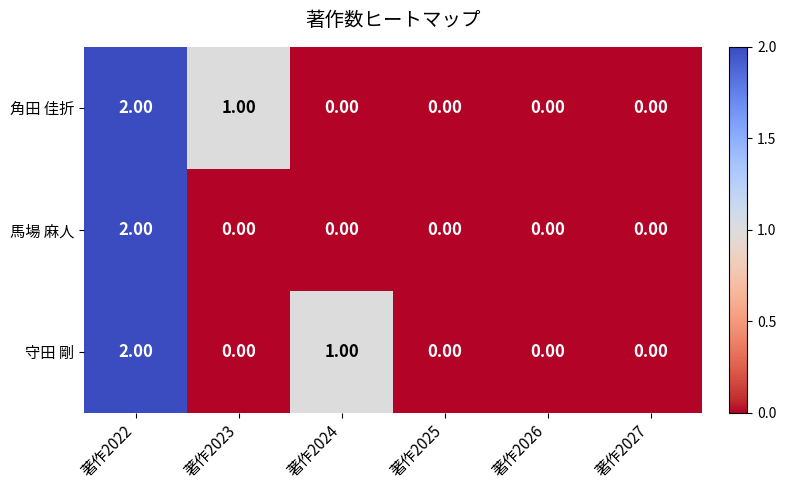

What is the sum of all 角田 佳折 values?

3